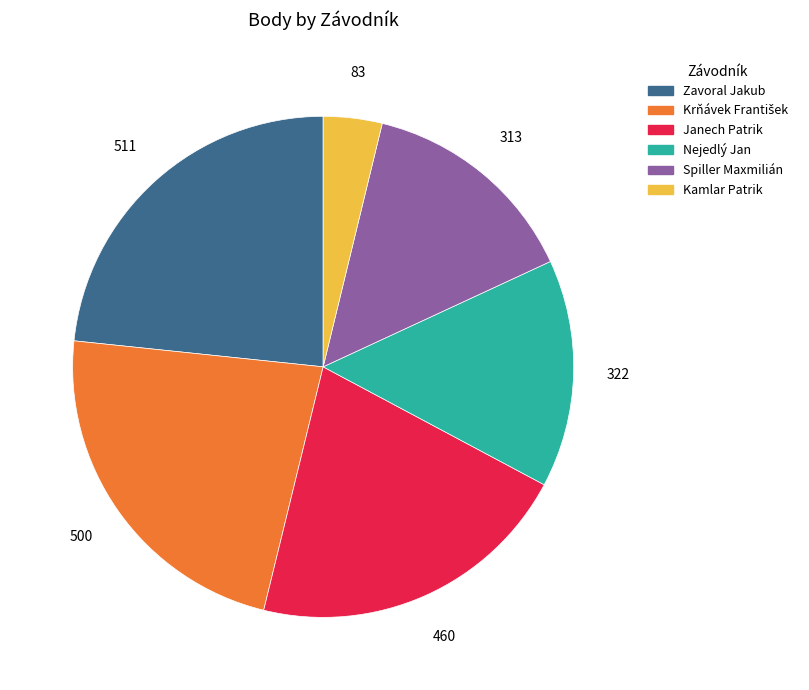

The Nejedlý Jan slice represents 15% of the pie. True or false?

True